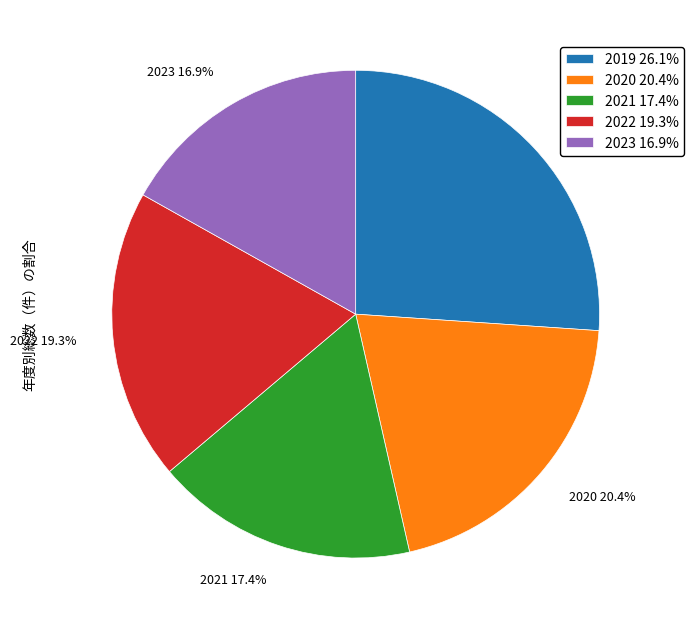

How many slices are in this pie chart?

5